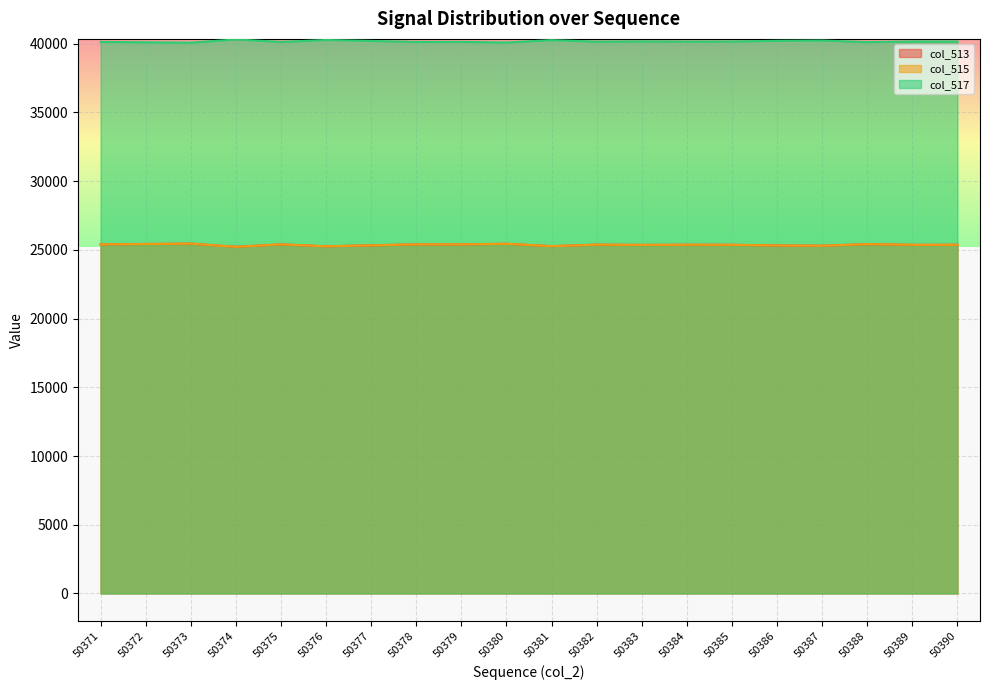

True or false: col_513 has more than 0 points higher than both neighbors.

True